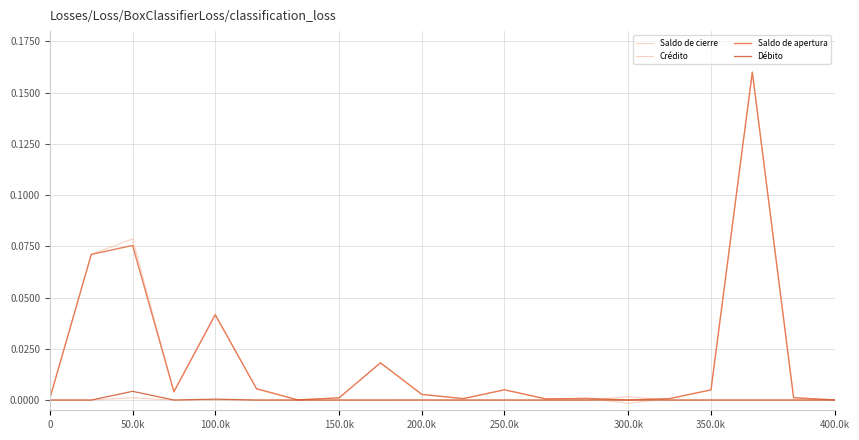

In Saldo de cierre, how many points are higher than both neighbors (excluding endpoints)?

6